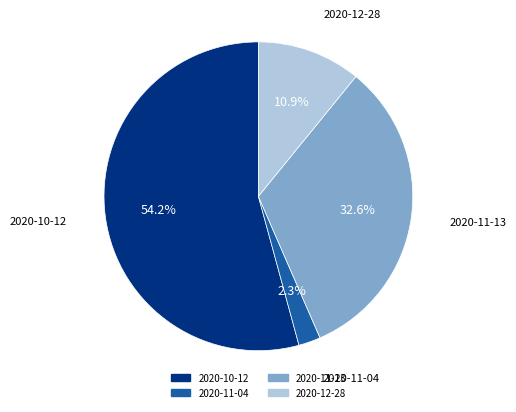

True or false: 2020-12-28 accounts for 11% of the total.

True